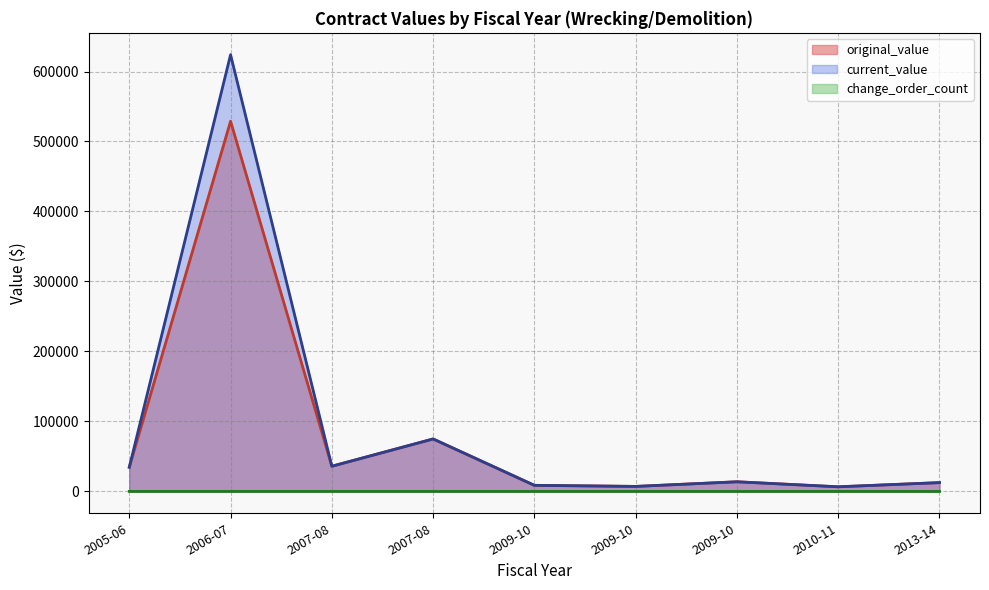

True or false: original_value has more than 2 points higher than both neighbors.

True